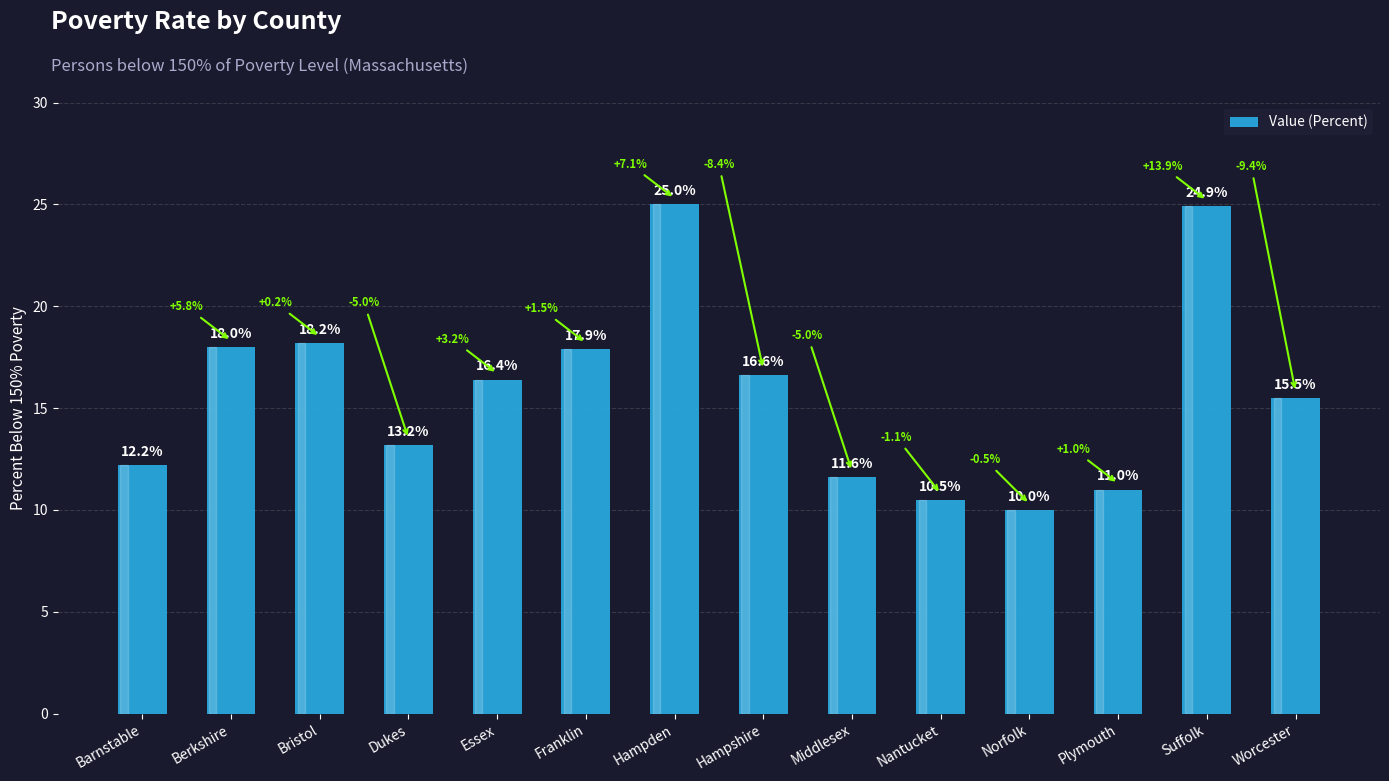

Does the chart contain any negative values?

No